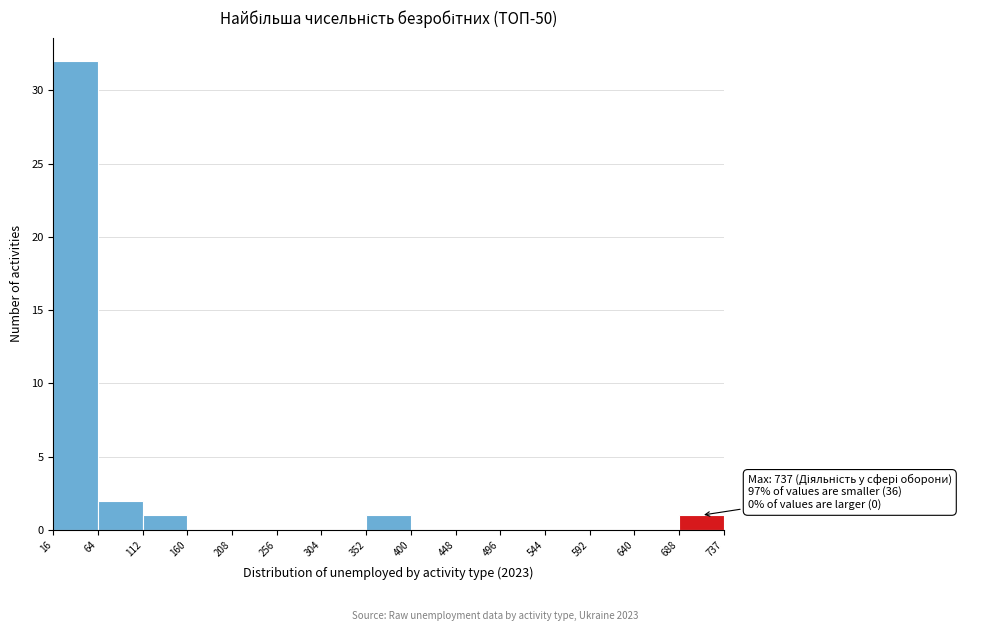

Over which range of the x-axis is the bar tallest?

16 to 64